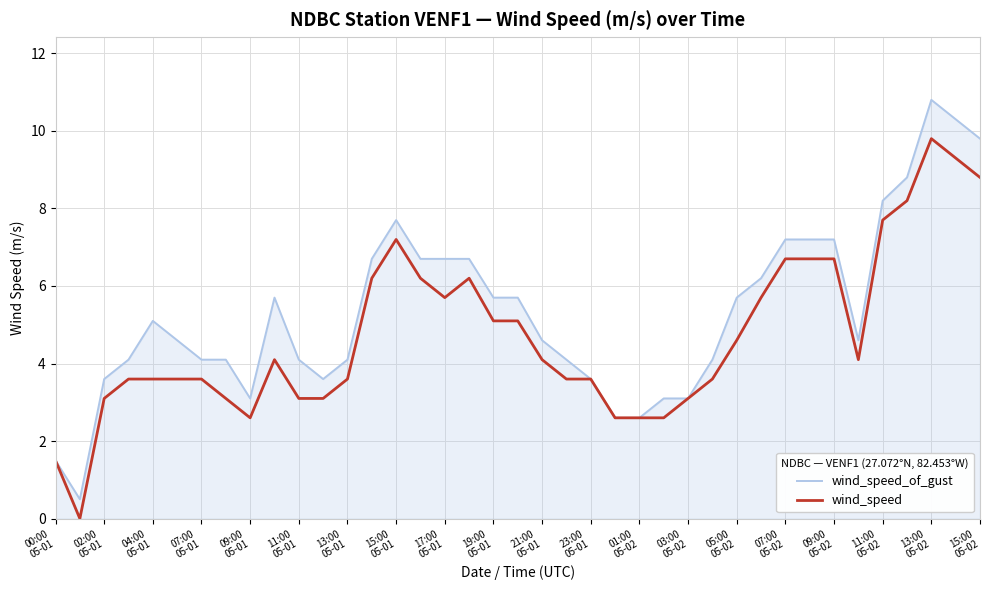

Reading left to right, list all the values displayed in this chart.

wind_speed_of_gust: 1.5	0.5	3.6	4.1	5.1	4.6	4.1	4.1	3.1	5.7	4.1	3.6	4.1	6.7	7.7	6.7	6.7	6.7	5.7	5.7	4.6	4.1	3.6	2.6	2.6	3.1	3.1	4.1	5.7	6.2	7.2	7.2	7.2	4.6	8.2	8.8	10.8	10.3	9.8
wind_speed: 1.5	0.0	3.1	3.6	3.6	3.6	3.6	3.1	2.6	4.1	3.1	3.1	3.6	6.2	7.2	6.2	5.7	6.2	5.1	5.1	4.1	3.6	3.6	2.6	2.6	2.6	3.1	3.6	4.6	5.7	6.7	6.7	6.7	4.1	7.7	8.2	9.8	9.3	8.8